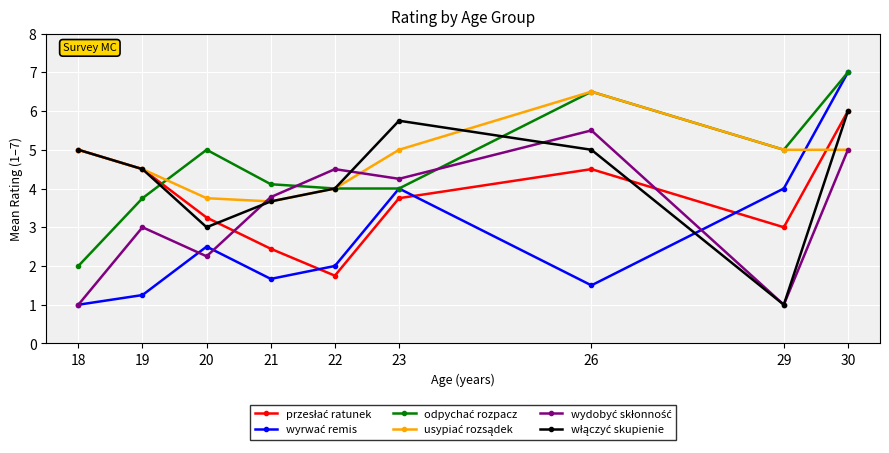

At which category does the chart reach its peak across all series?

30